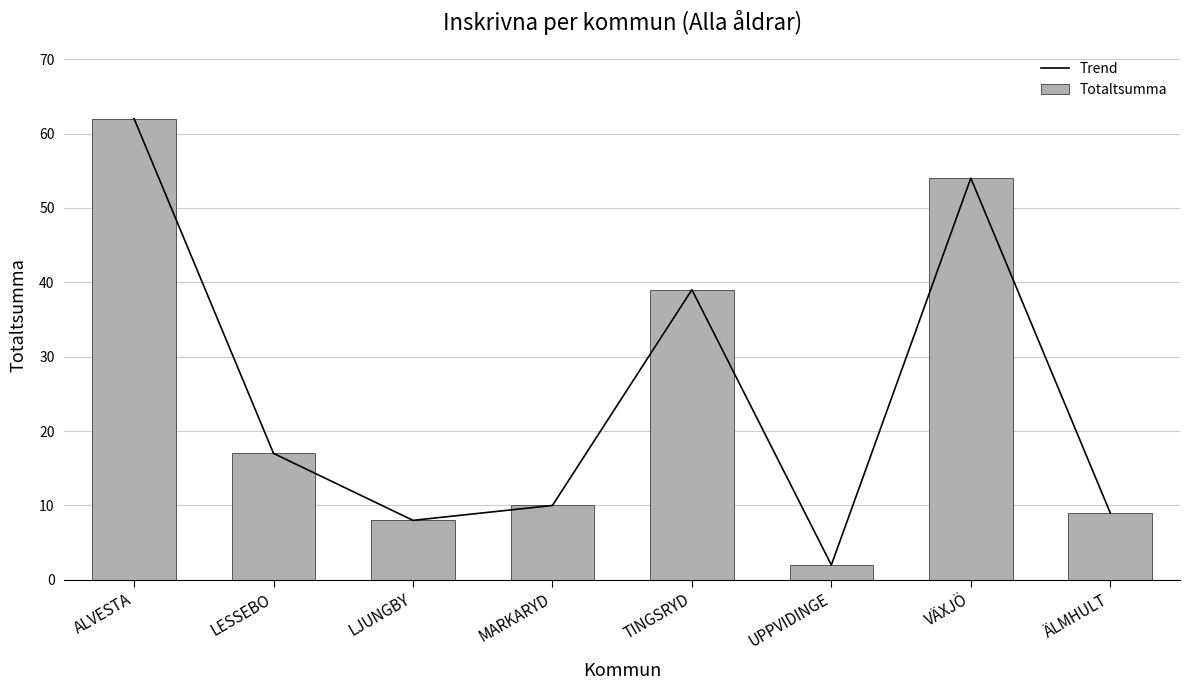

What position from the right is ÄLMHULT?

1